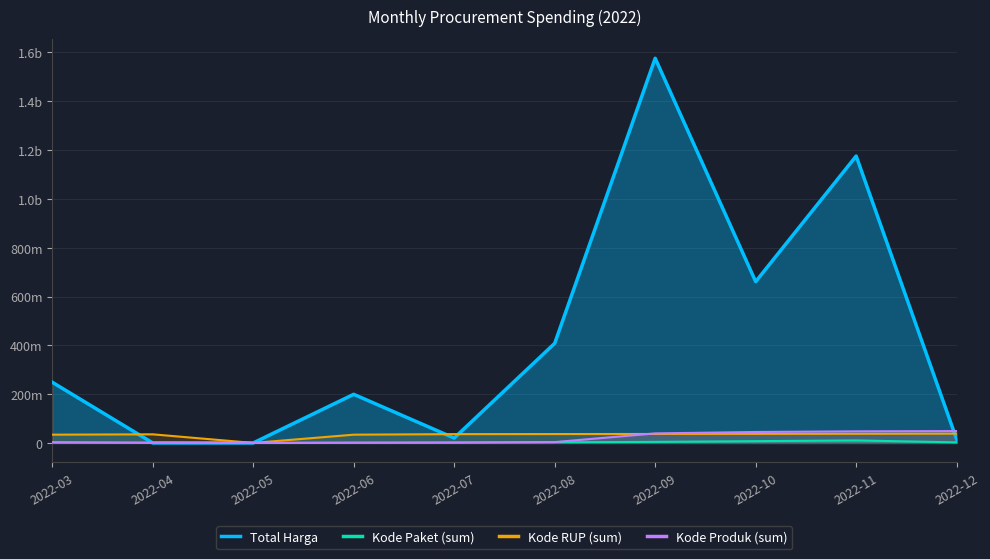

How many lines are shown in the chart?

4